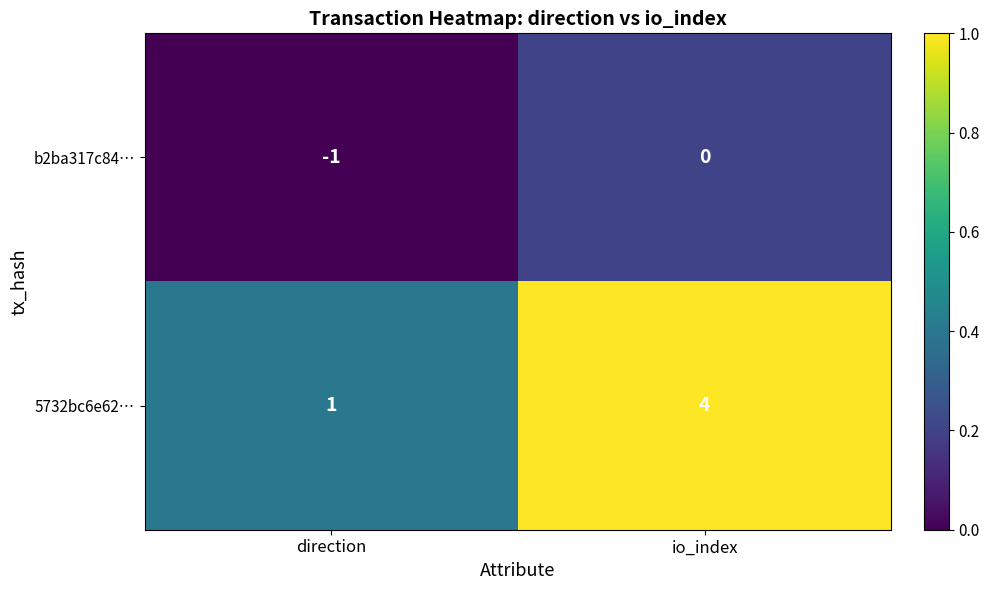

How many distinct data groups are displayed?

2